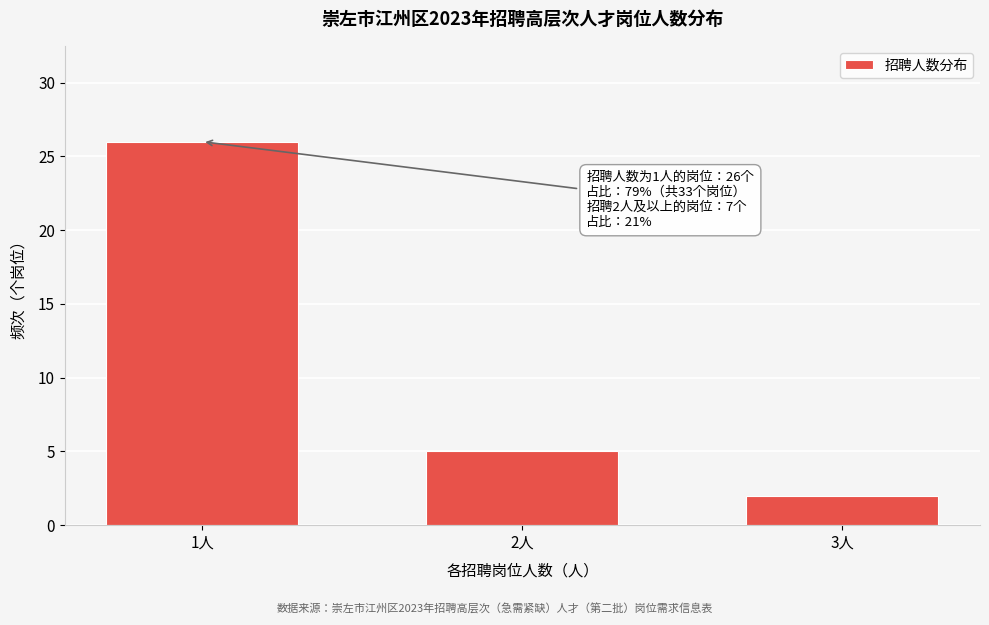

Reading right to left, extract all data points from this chart.

2	5	26